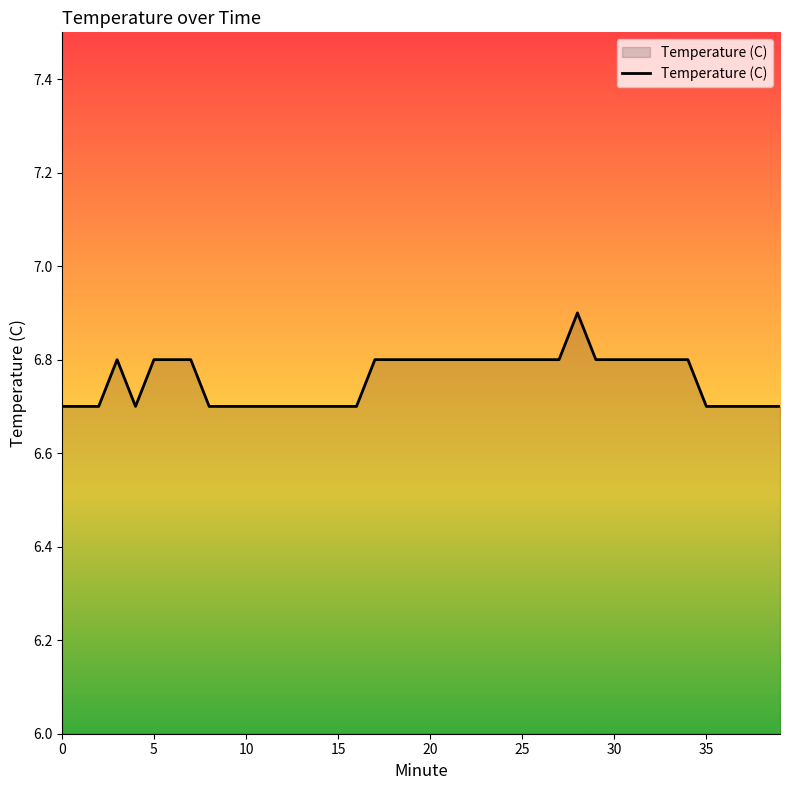

What is the maximum value shown in the chart?

6.9